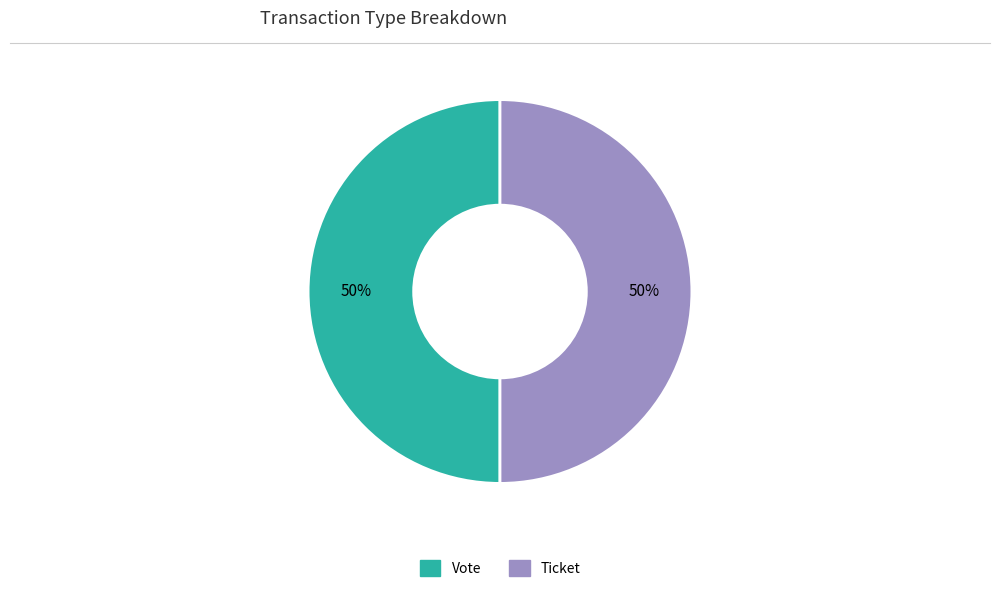

Combined, do Vote and Ticket account for over 50%?

Yes